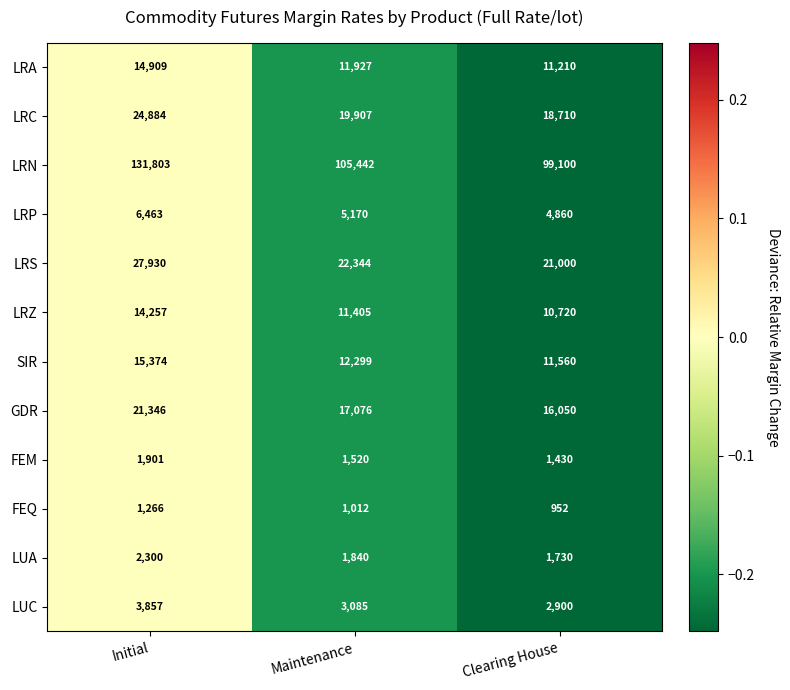

At which category does the chart reach its peak across all series?

Initial